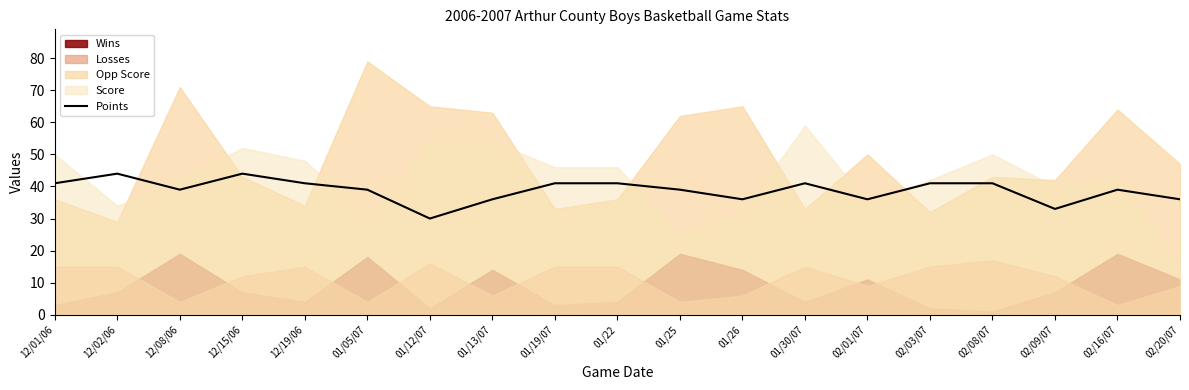

What is the ratio of the value at 01/25 to the value at 02/16/07?

1.0